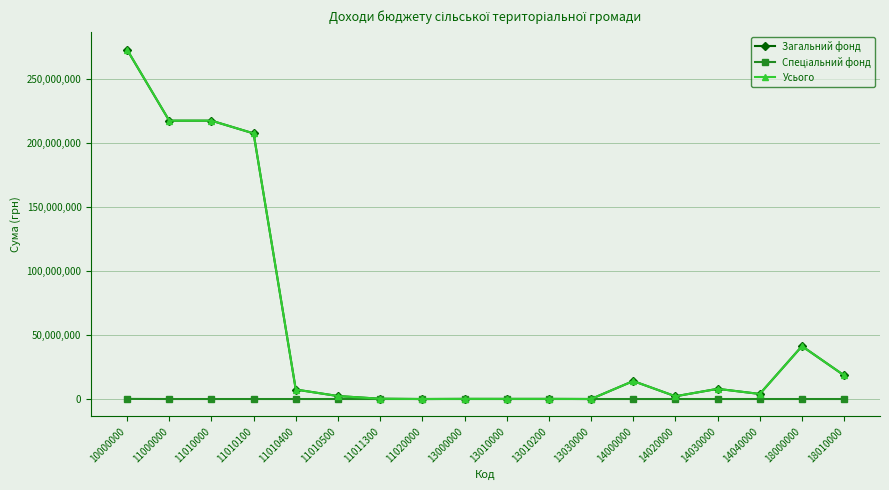

What is the value of the Загальний фонд point at the 10th from the left?

95770